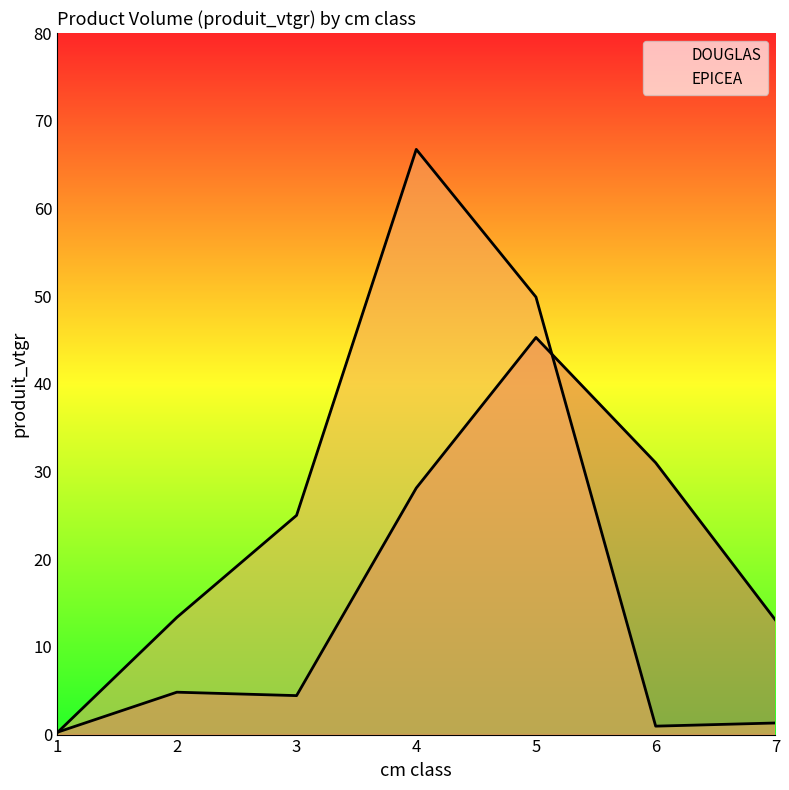

What is the value of the DOUGLAS point at the 7th from the left?

13.1